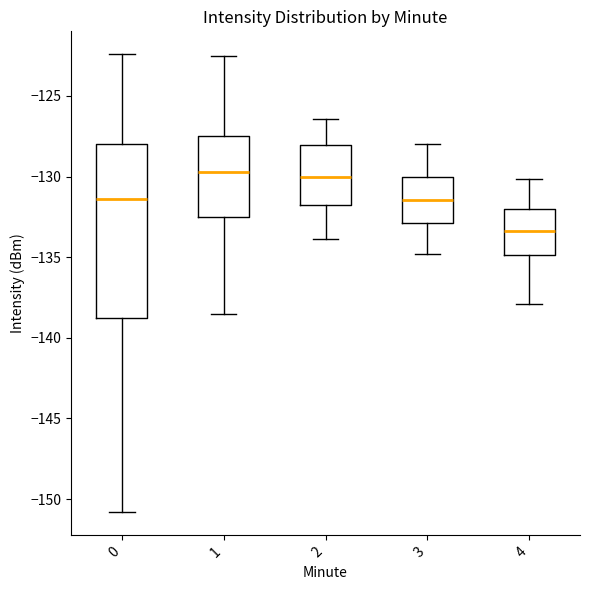

Reading left to right, read every box against the y-axis: the position of its median line, the range the box covers, and the ends of its whiskers. The values are not printed on the chart, so give them approximately, as read against the axis.

0: median -131.5, box -139.0 to -128.0, whiskers -151.0 to -122.5
1: median -129.5, box -132.5 to -127.5, whiskers -138.5 to -122.5
2: median -130.0, box -132.0 to -128.0, whiskers -134.0 to -126.5
3: median -131.5, box -133.0 to -130.0, whiskers -135.0 to -128.0
4: median -133.5, box -135.0 to -132.0, whiskers -138.0 to -130.0